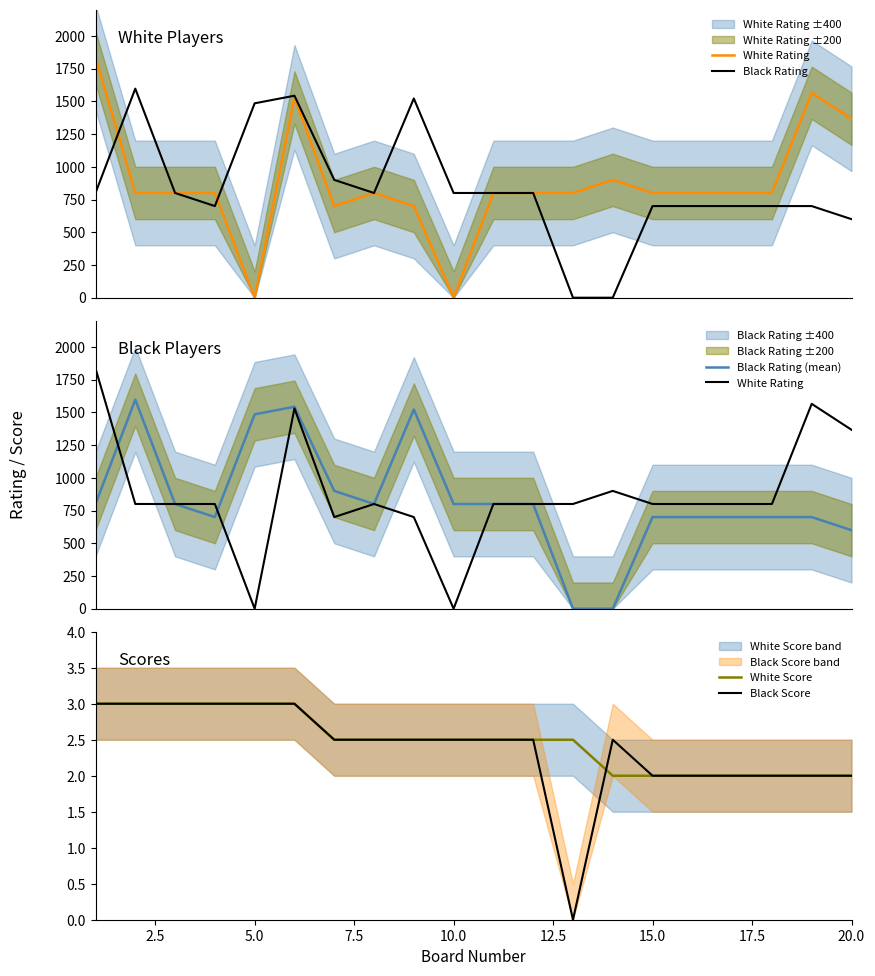

What is the maximum value for White Score?

3.0